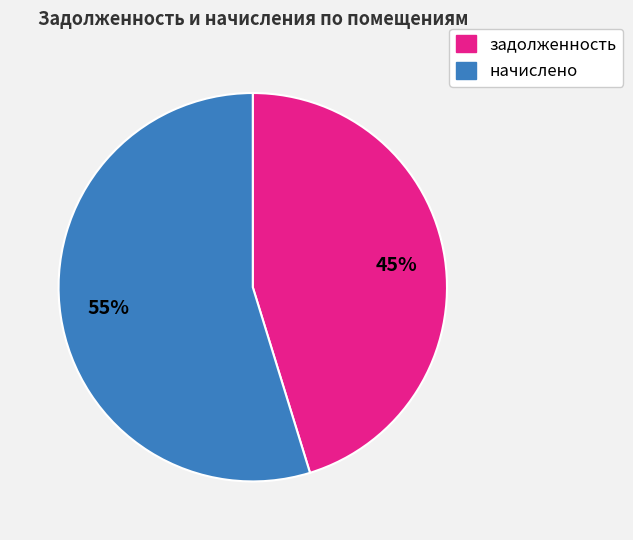

Between начислено and задолженность, which is larger?

начислено